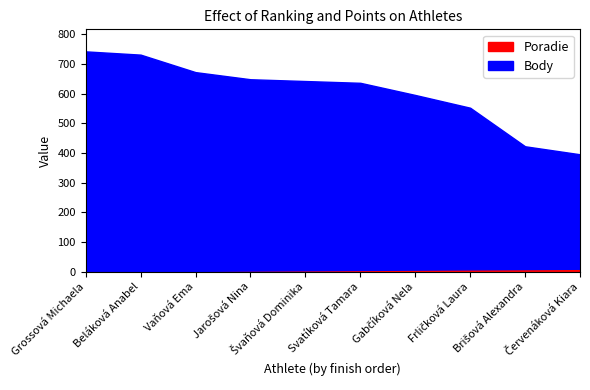

Which series has the widest spread of values?

Body